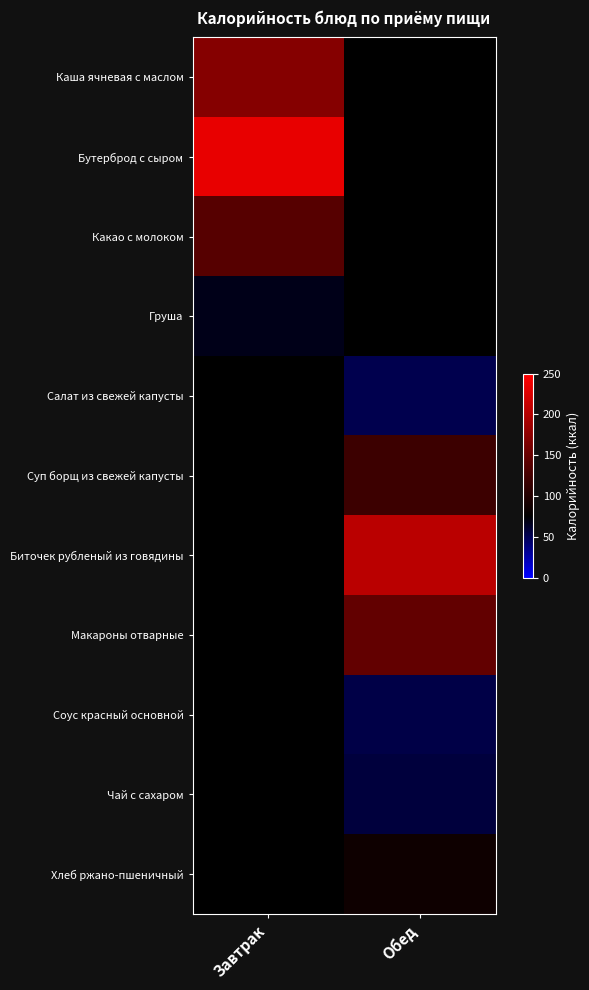

List the labels in order of Груша value, smallest first.

Завтрак, Обед